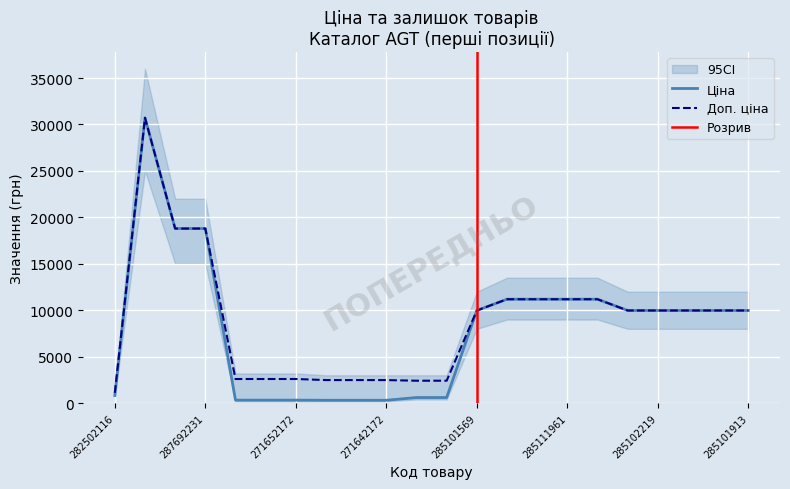

True or false: Ціна has more than 0 points higher than both neighbors.

True